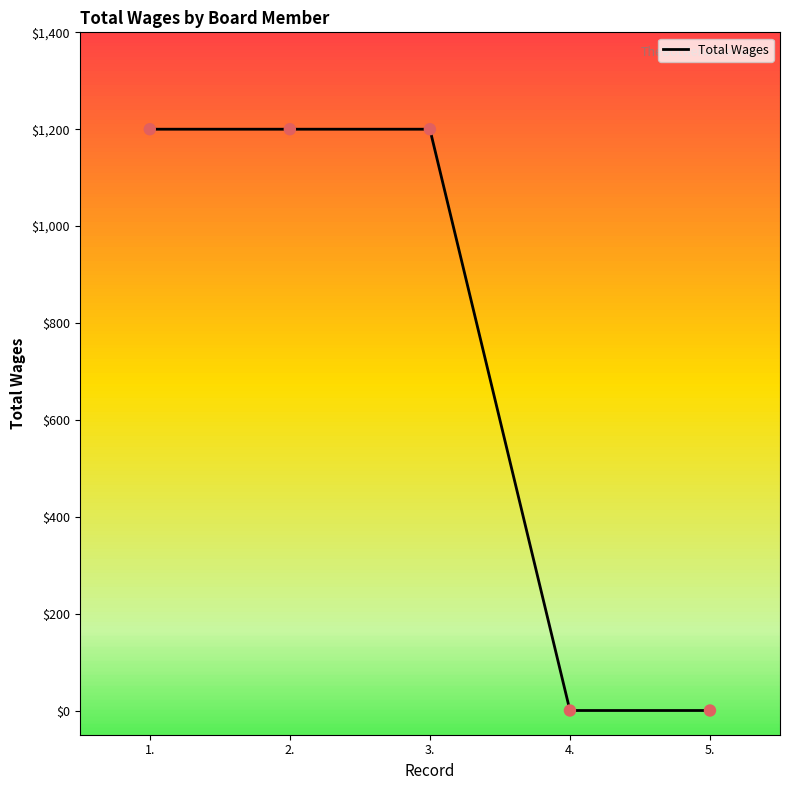

What is the change in value from 1. to 4.?

-1200